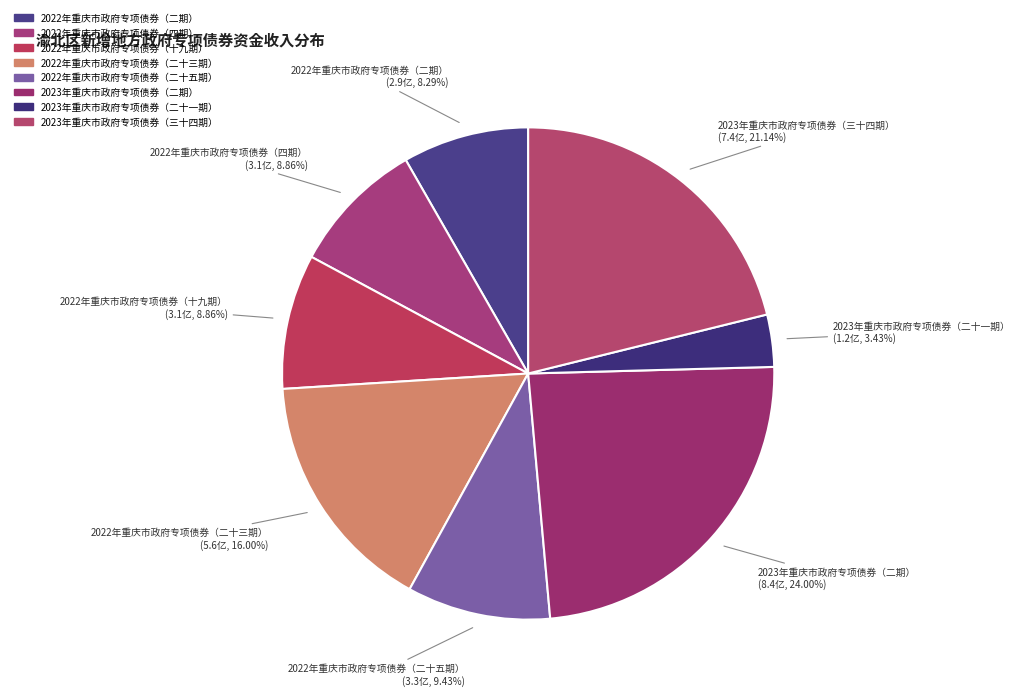

What is the largest slice in the pie chart?

2023年重庆市政府专项债券（二期）